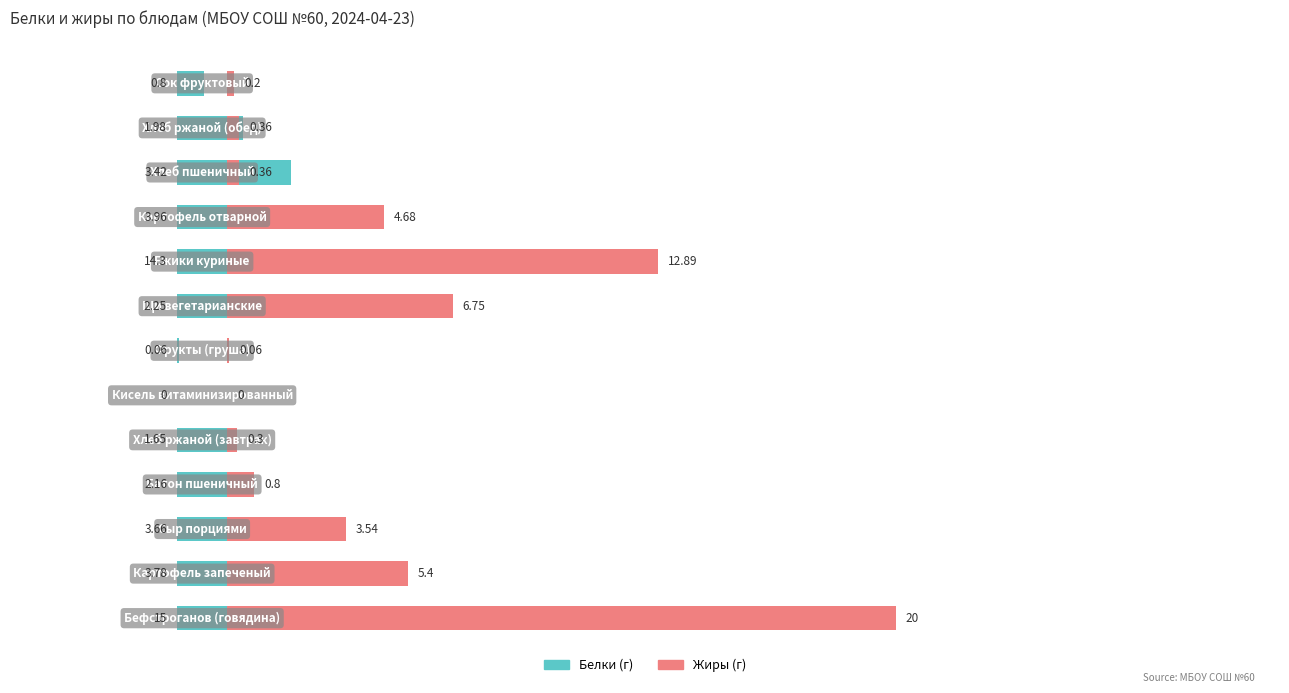

Rank the series by their maximum value, from highest to lowest.

Жиры (г), Белки (г)